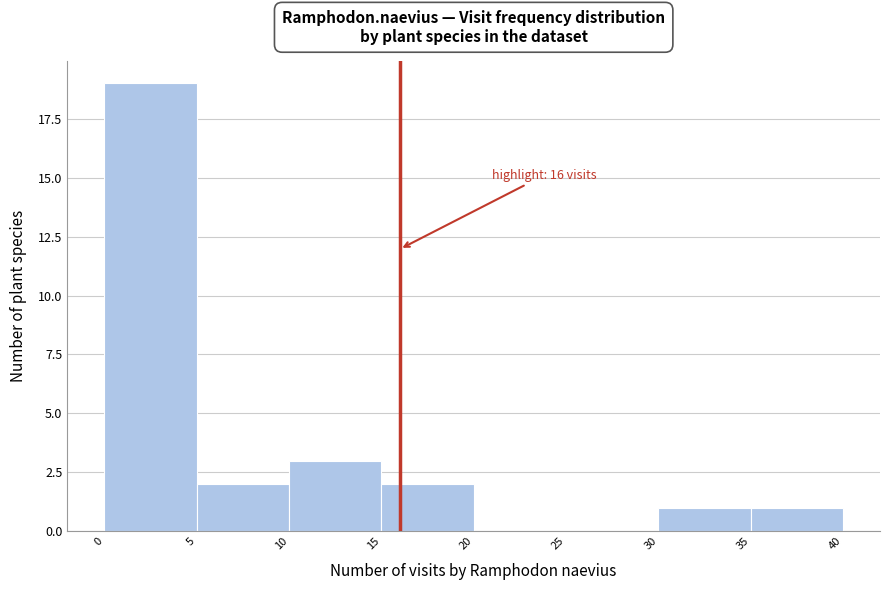

Which range on the x-axis has the tallest bar?

0 to 5